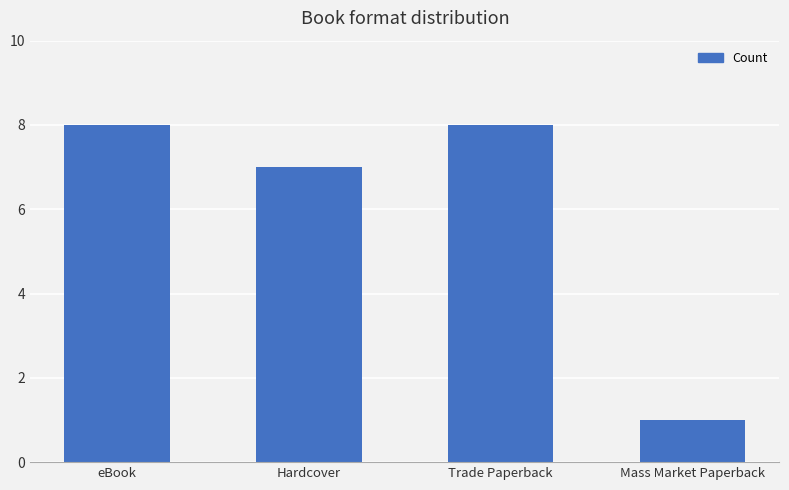

What is the smallest value displayed?

1